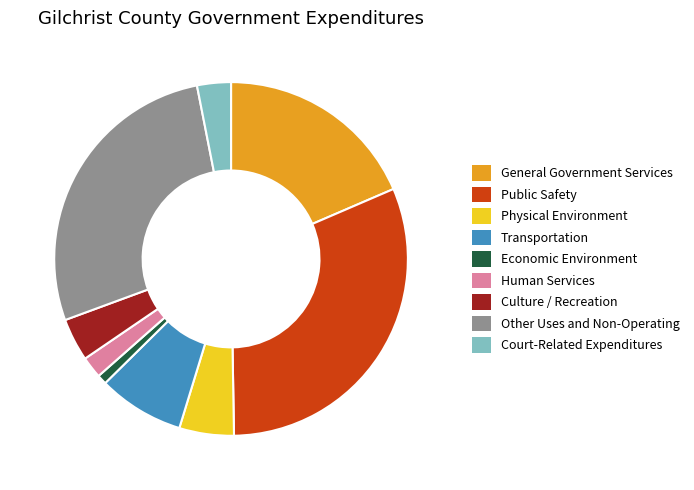

How many slices are in this pie chart?

9